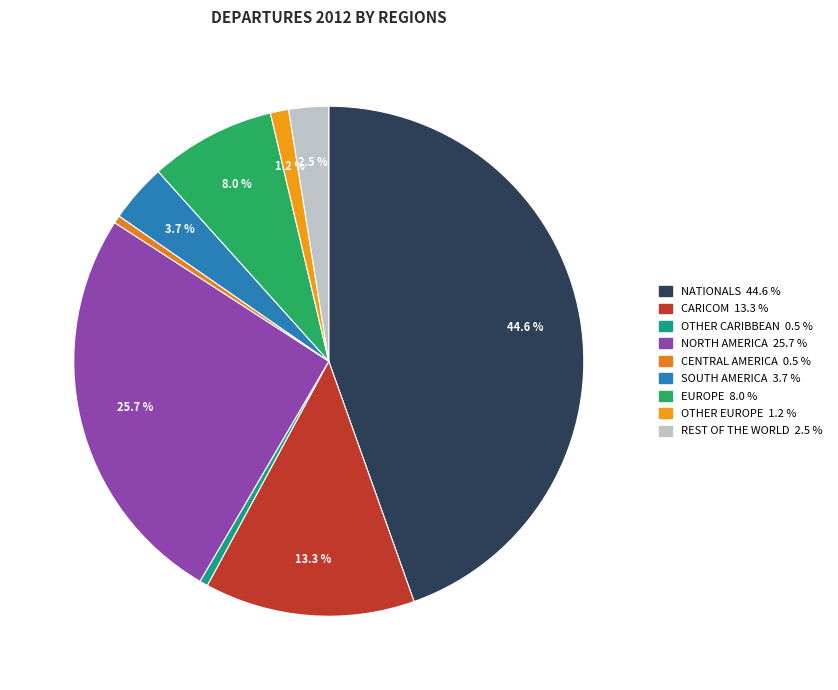

How many segments does this pie chart have?

9